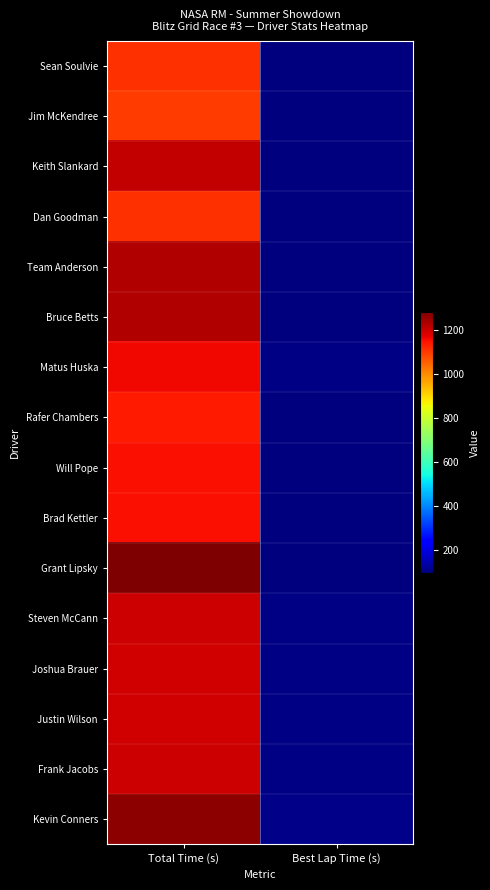

Which series has the largest total across all categories?

Grant Lipsky